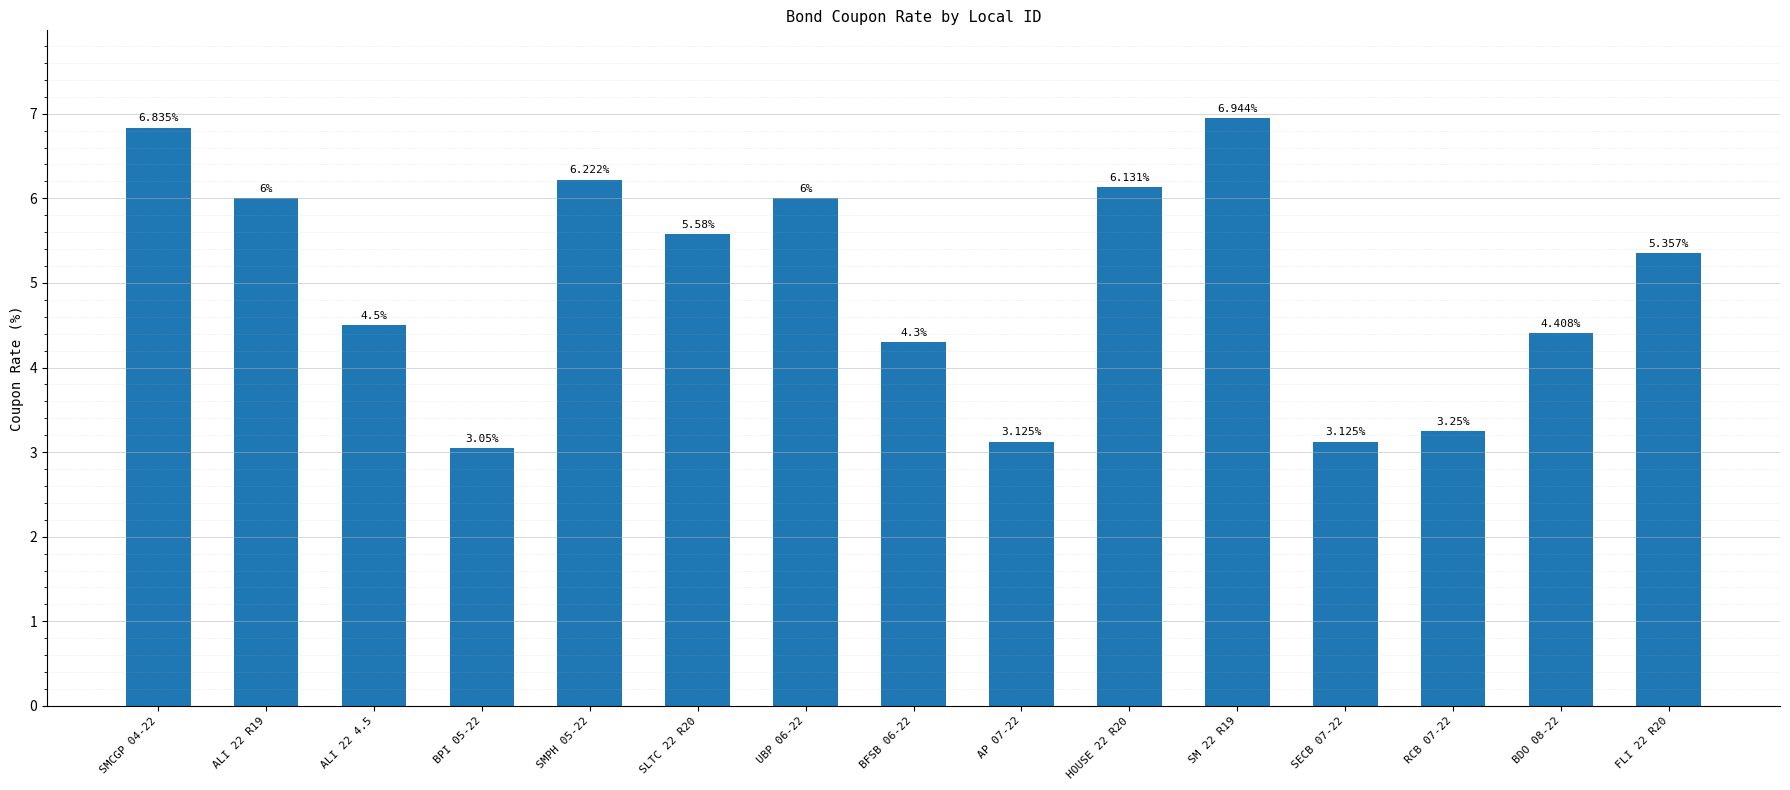

What is the label of the 9th bar from the left?

AP 07-22